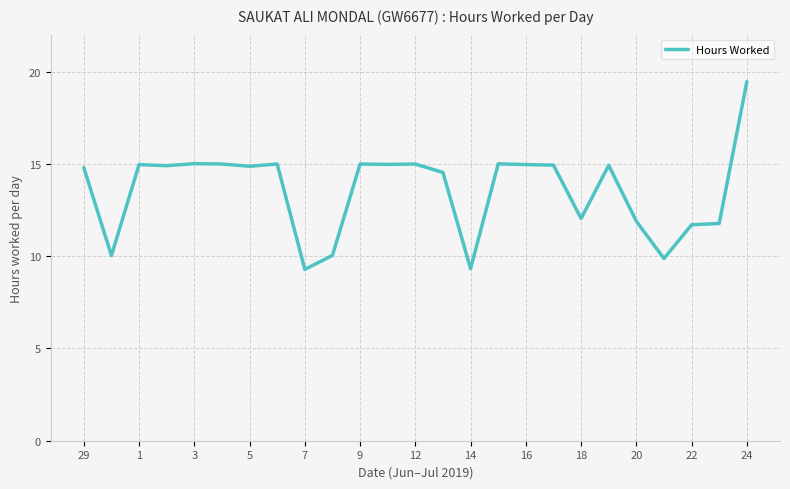

What is the difference between the second highest and second lowest values?

5.7